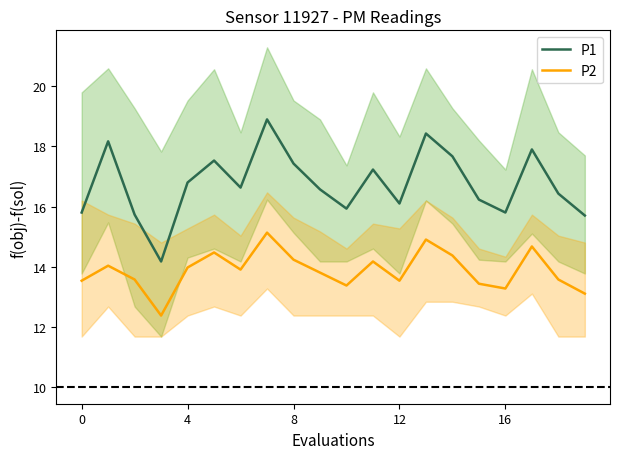

What is the sum of the P2 values at 19 and 14?

27.5